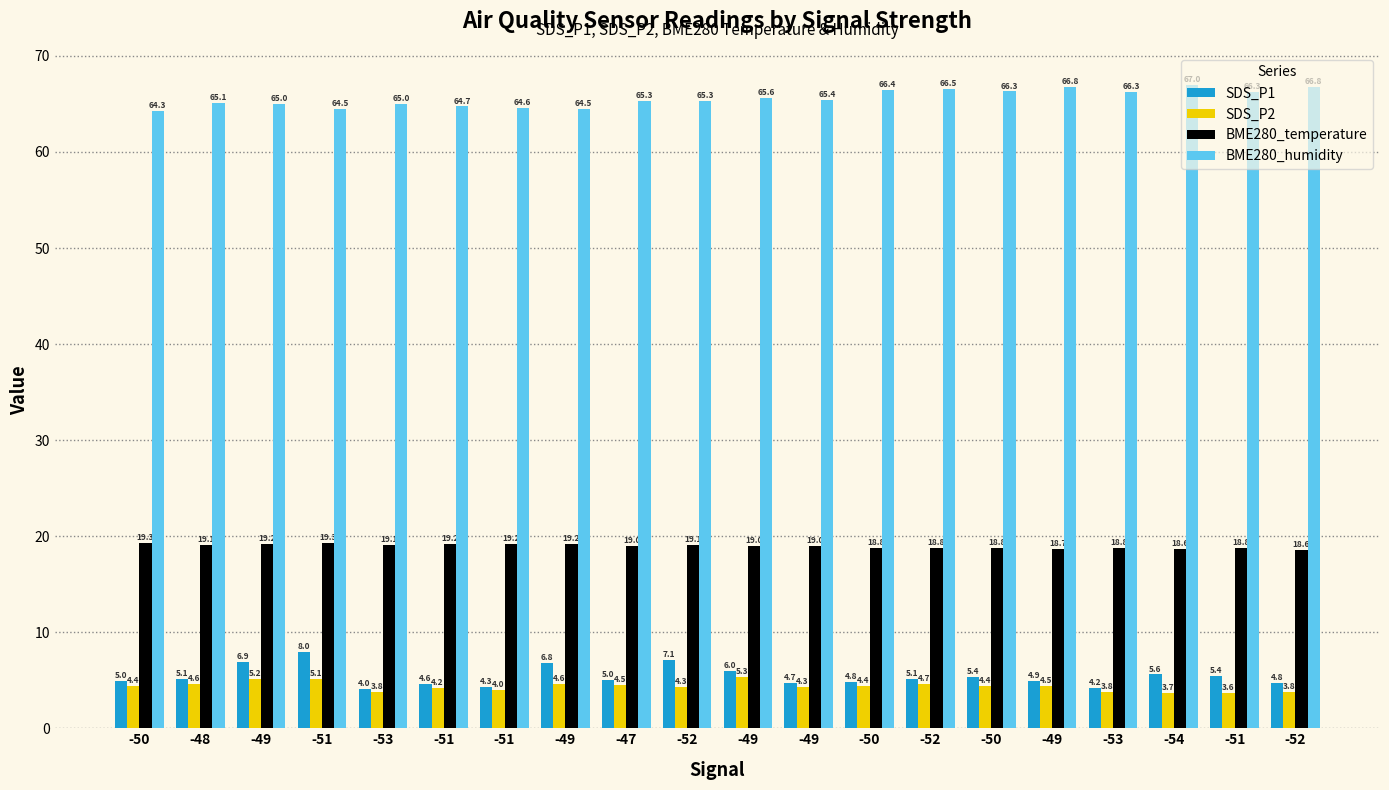

True or false: SDS_P1 has a value of 6.9 at -49.

True